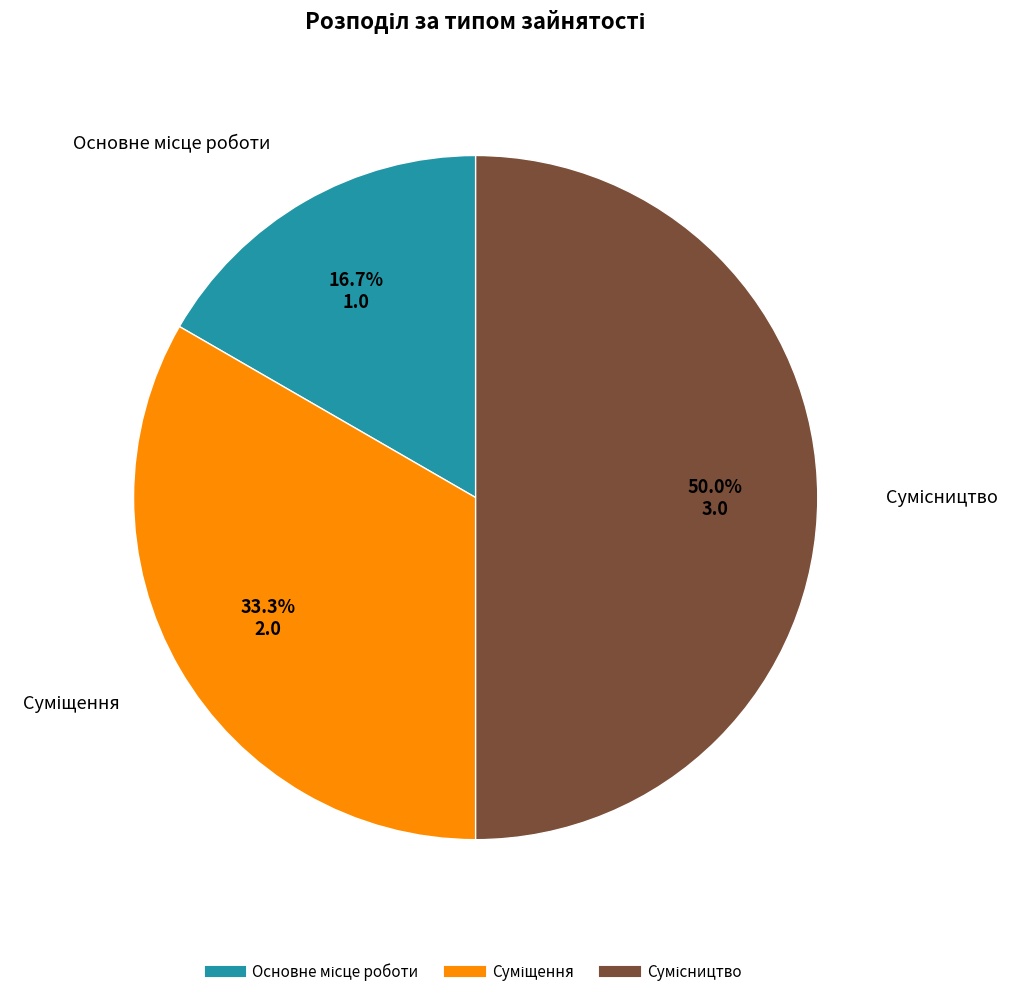

Rank the categories by value from highest to lowest.

Сумісництво, Суміщення, Основне місце роботи